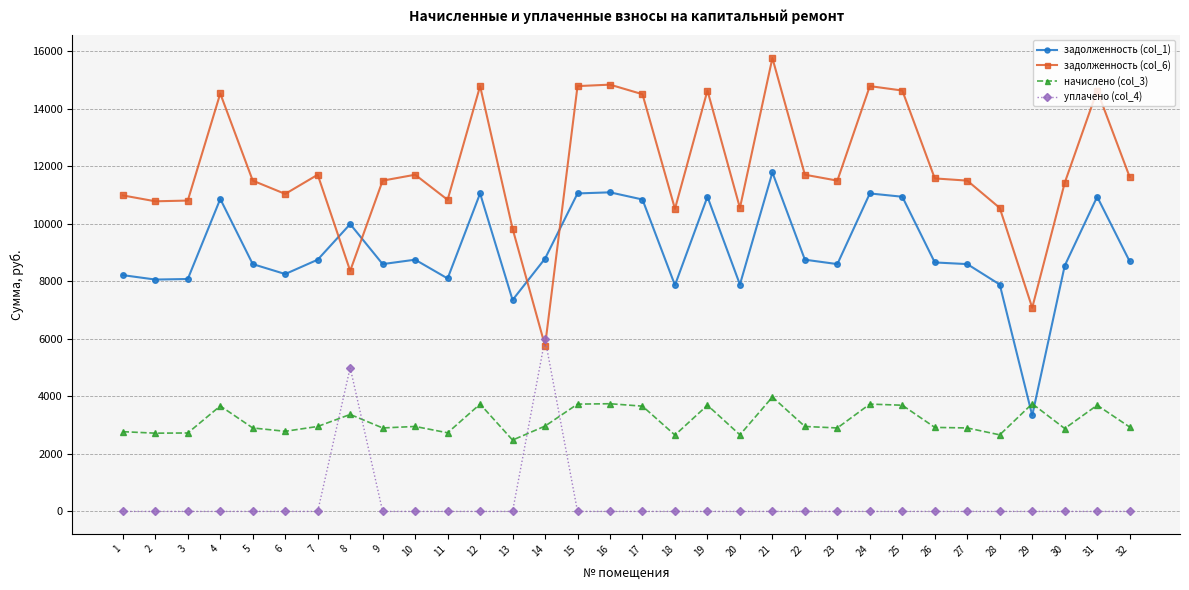

Which series has the largest total across all categories?

задолженность (col_6)